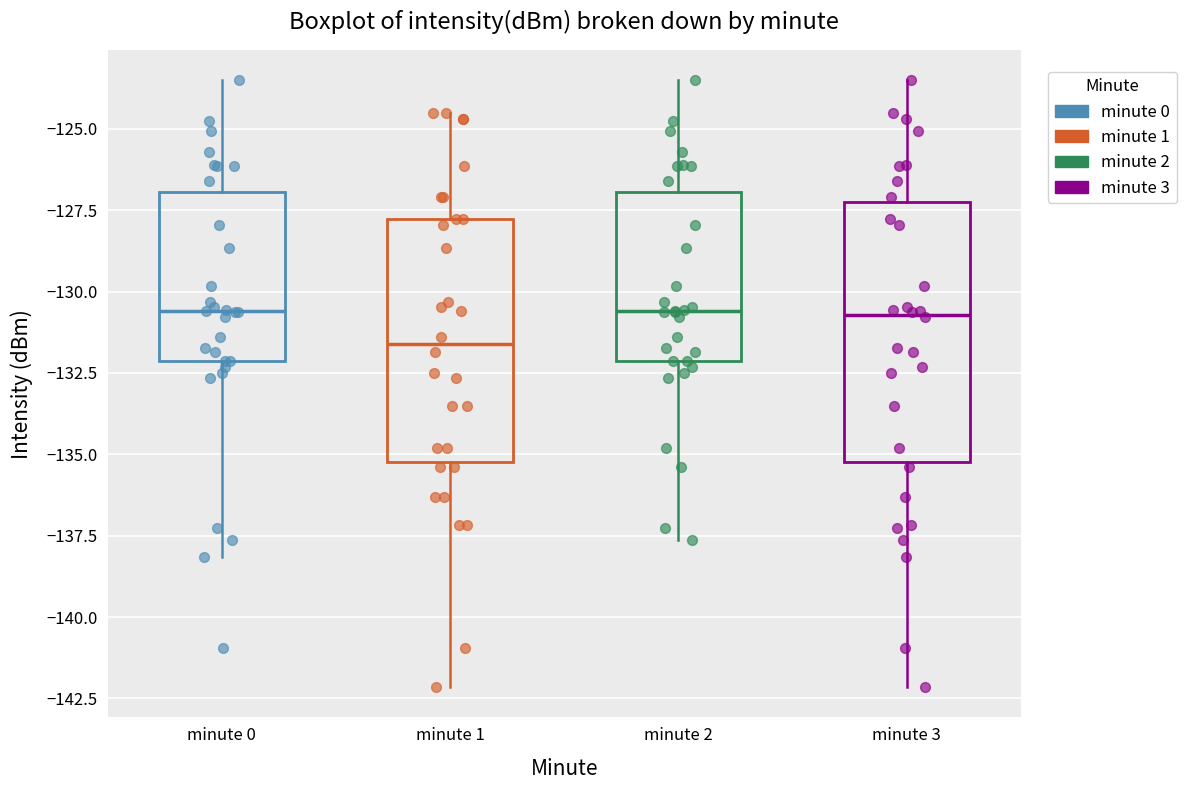

Where is the upper edge of the box for minute 3 on the y-axis? The values are not printed on the chart, so give them approximately, as read against the axis.

-127.5